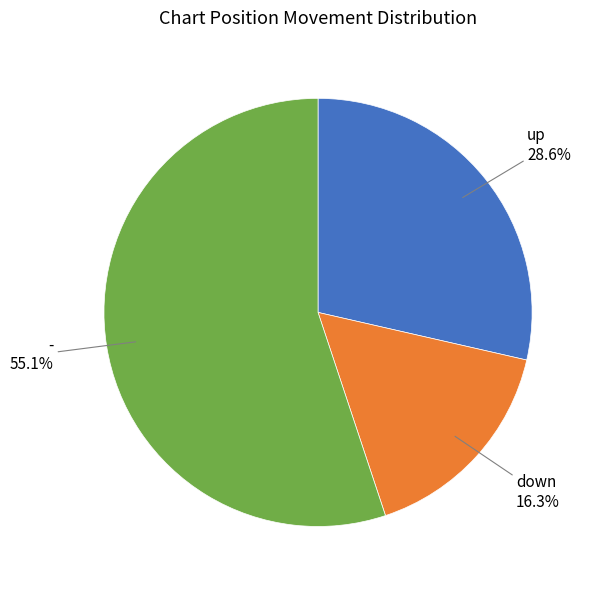

Is it true that down is 3% of the pie?

False